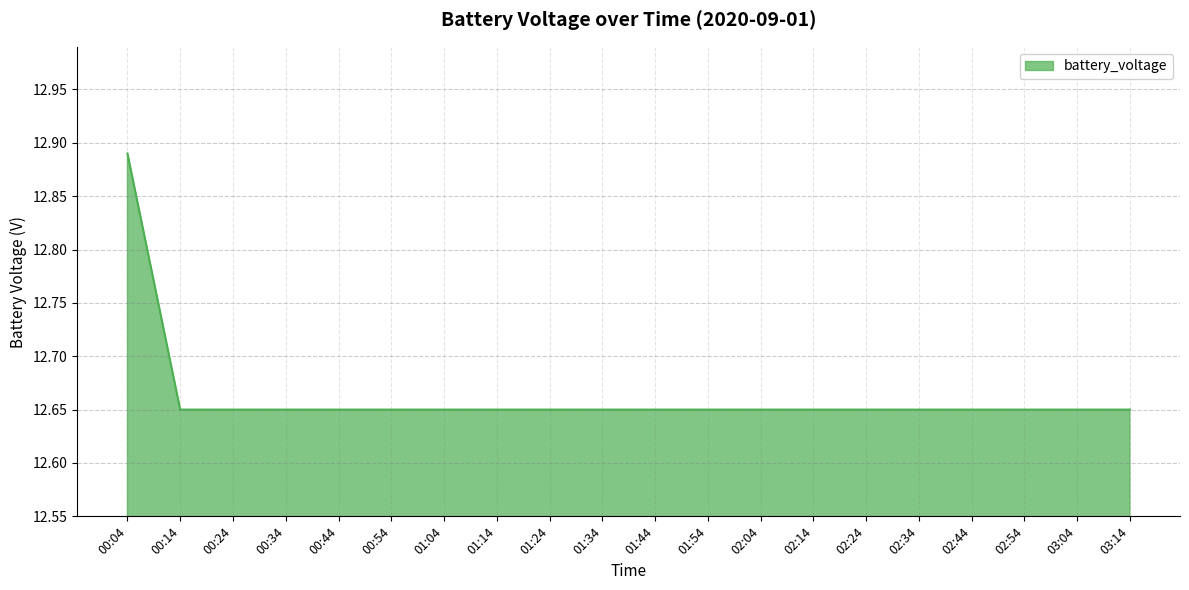

The value at 01:04 is 19.6. True or false?

False